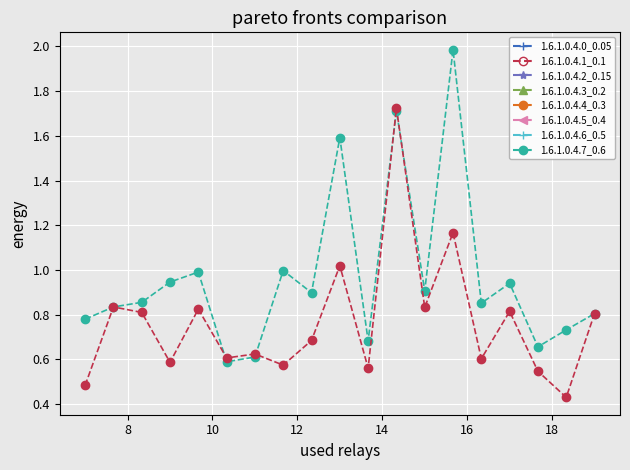

Rank the series by their average value, from highest to lowest.

1.6.1.0.4.7_0.6, 1.6.1.0.4.1_0.1